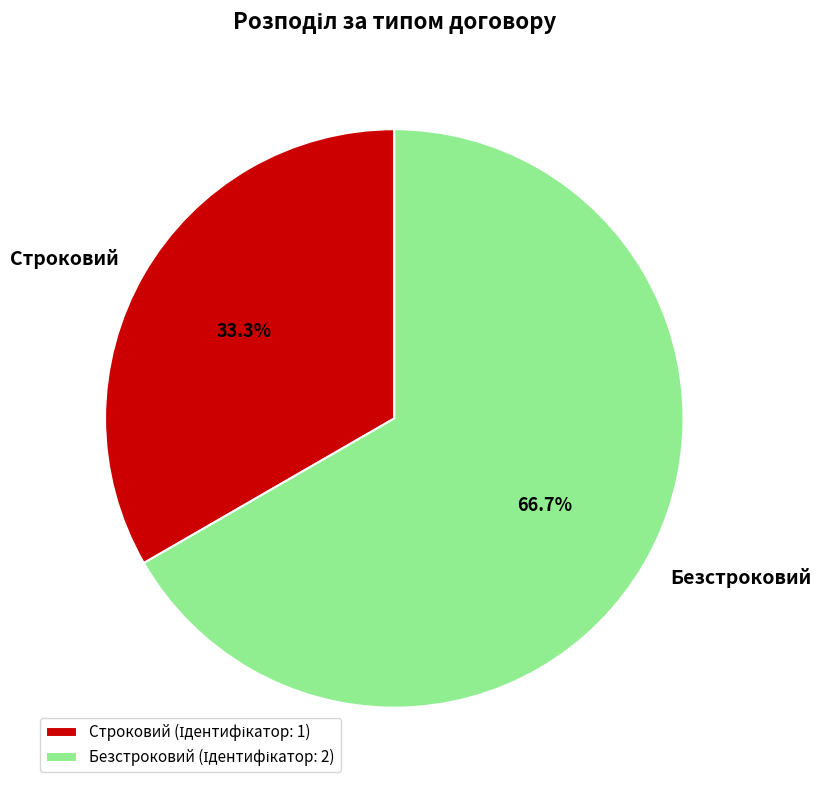

To the nearest percent, what percentage of the pie is Безстроковий?

67%